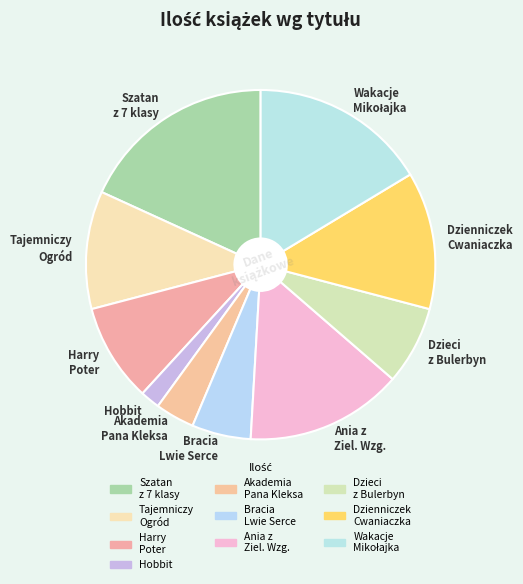

Between Tajemniczy Ogród and Harry Poter, which is larger?

Tajemniczy Ogród